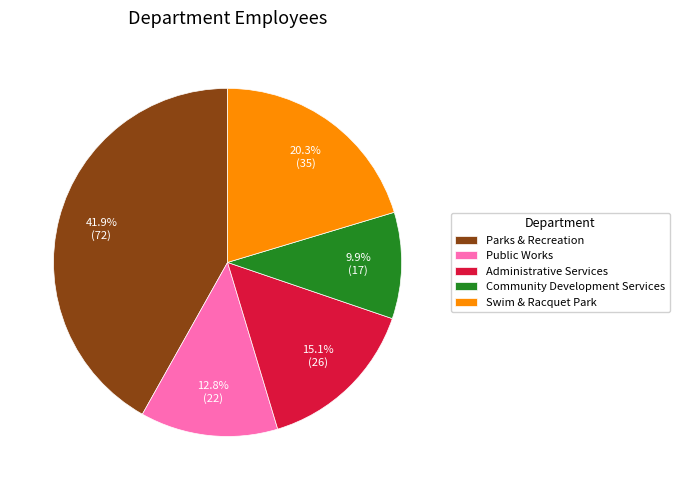

To the nearest percent, what is the average slice percentage?

20%